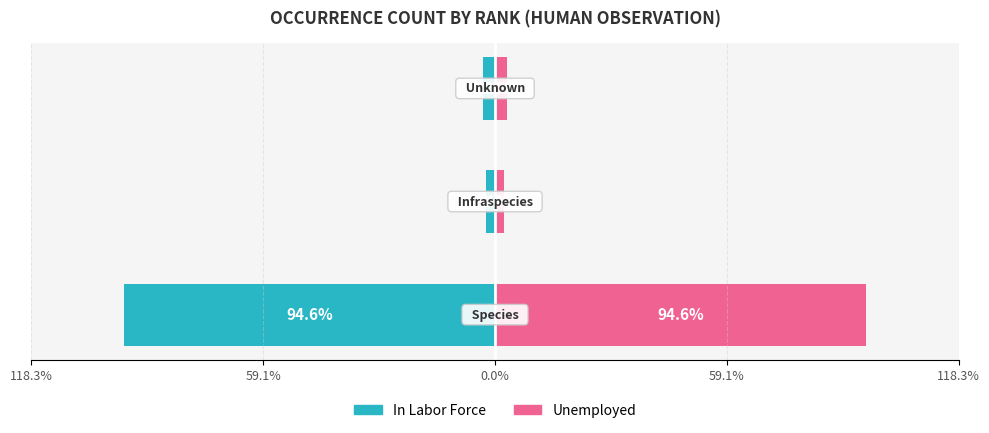

What are all the series names shown in the legend?

In Labor Force, Unemployed